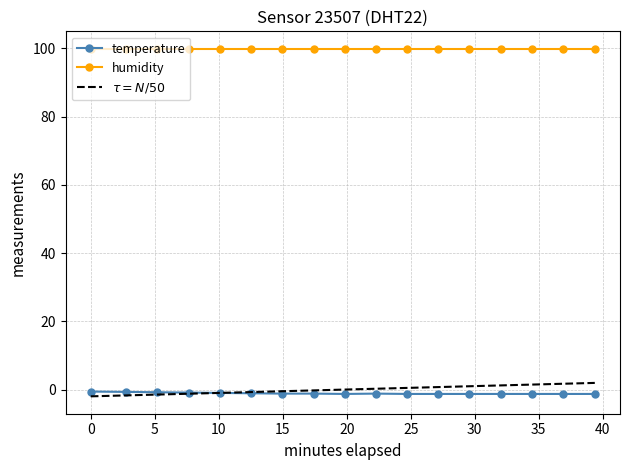

What is the change in value from 2023-11-19T00:08:37 to 2023-11-19T00:23:14?

-0.3